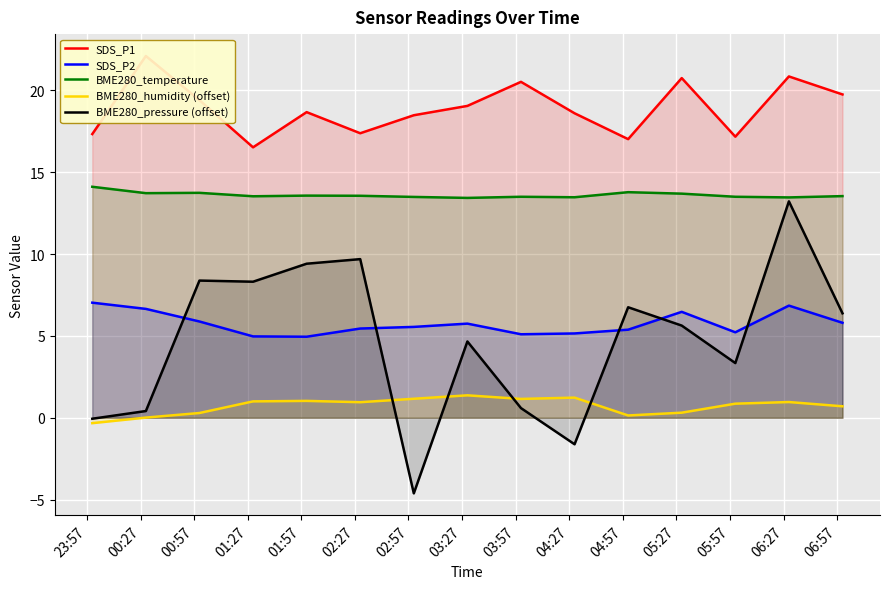

True or false: SDS_P2 and BME280_temperature intersect in this chart.

False